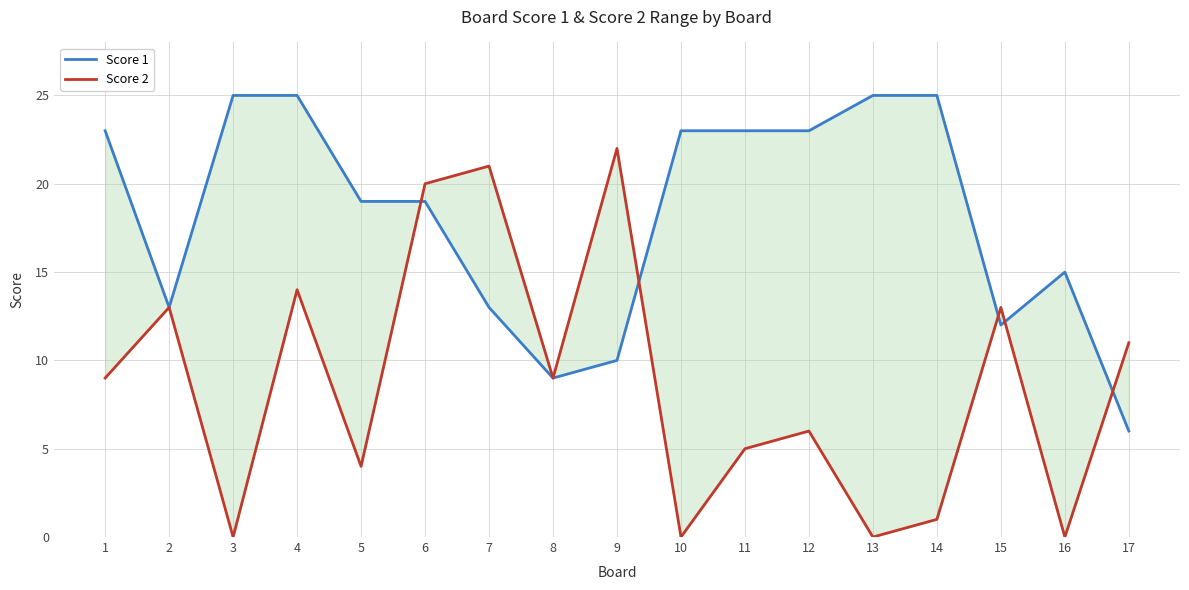

What are all the series names shown in the legend?

Score 1, Score 2